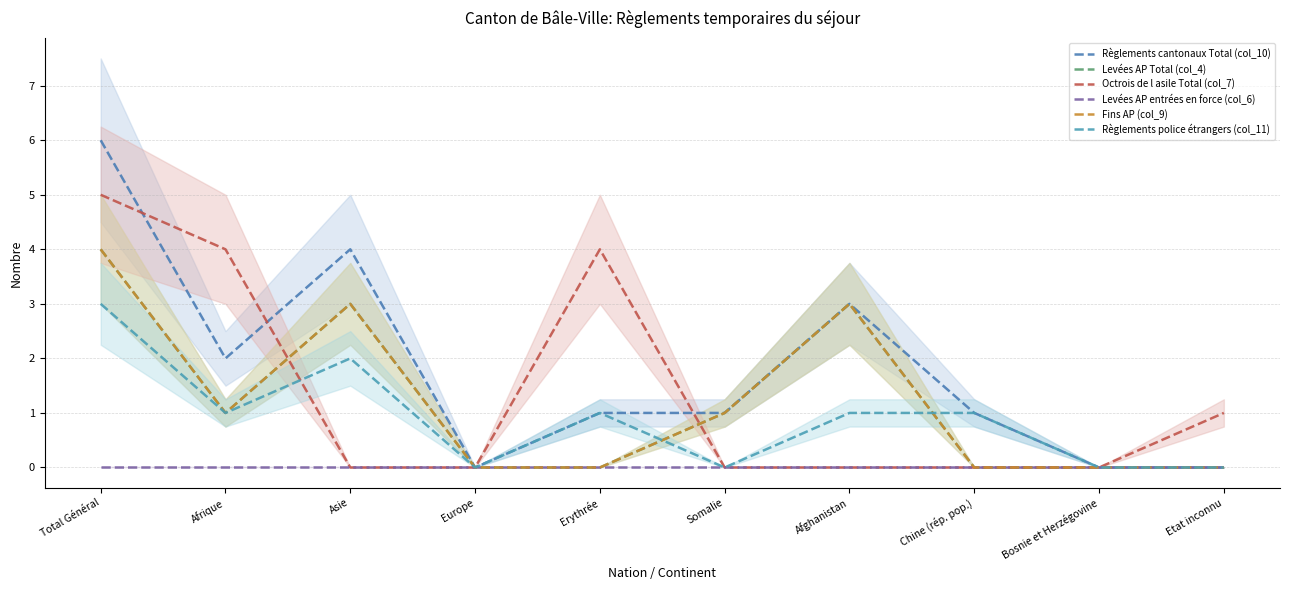

The value of Fins AP (col_9) at Total Général is 6. True or false?

False